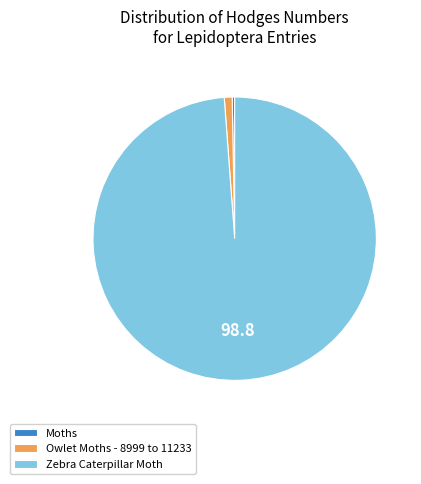

Combined, do Zebra Caterpillar Moth and Moths account for over 50%?

Yes